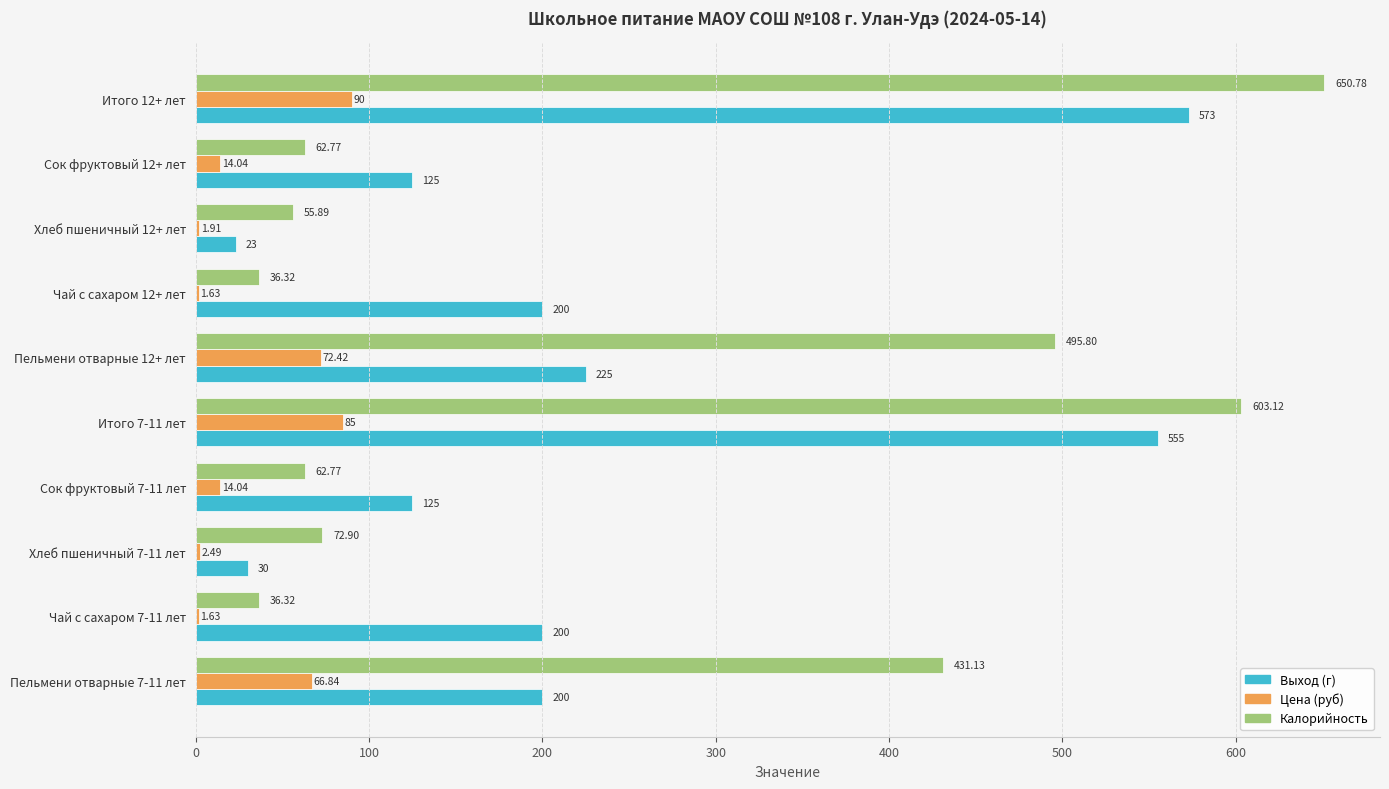

Which series changed the most between Чай с сахаром 7-11 лет and Итого 12+ лет?

Калорийность